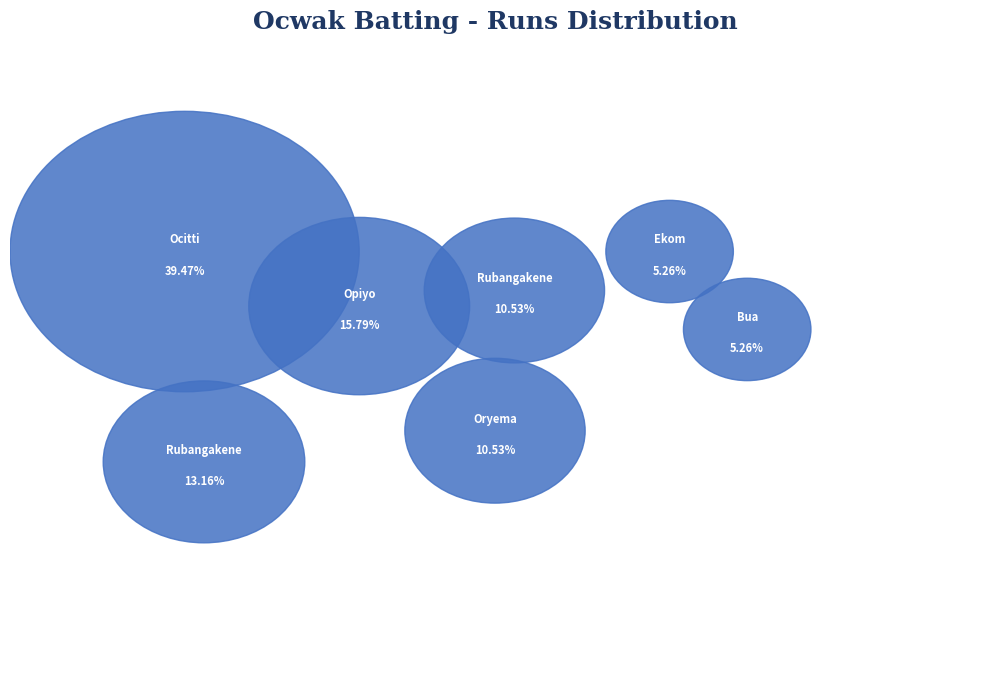

Does Oryema Anthony account for over 50% of the chart?

No